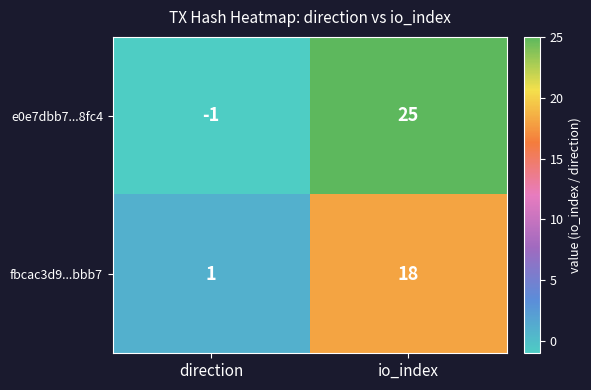

How many series are shown in this chart?

2